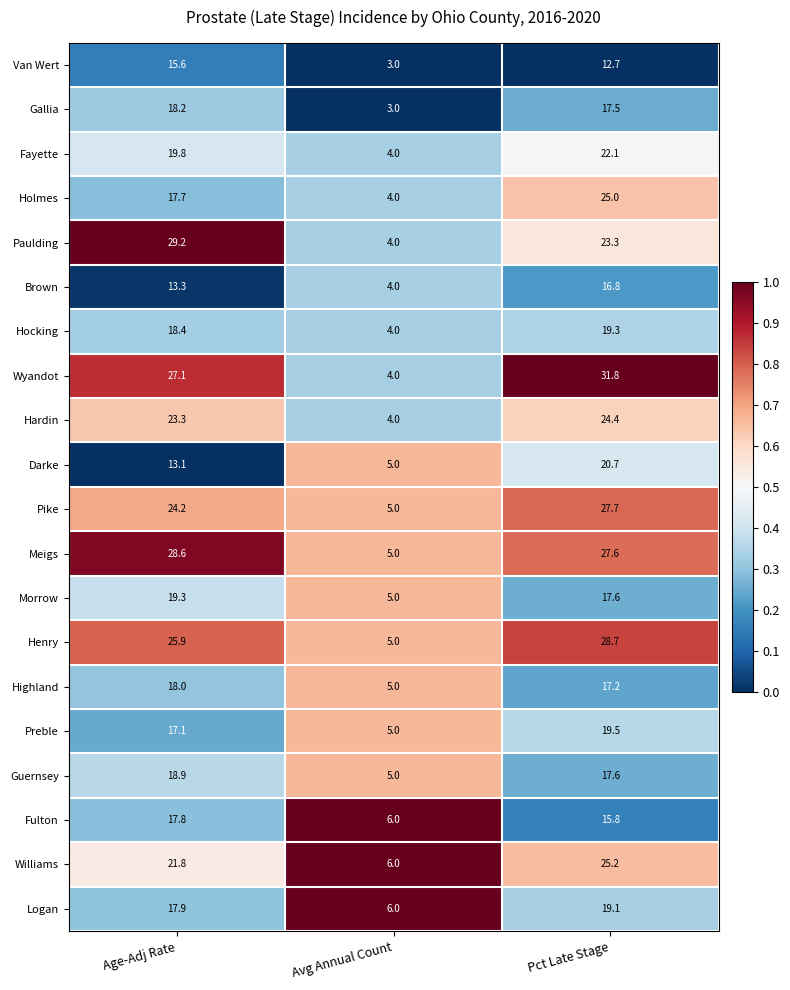

What is the total value across all series at Pct Late Stage?

429.6